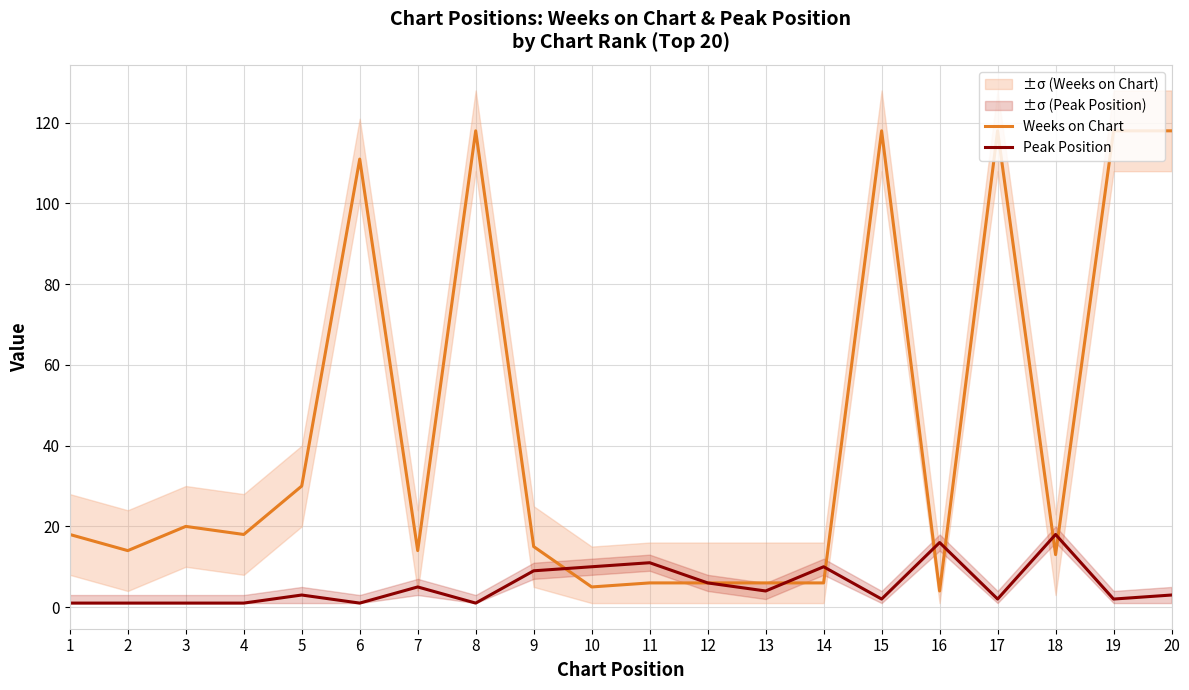

What is the sum of the Peak Position values at 2 and 10?

11